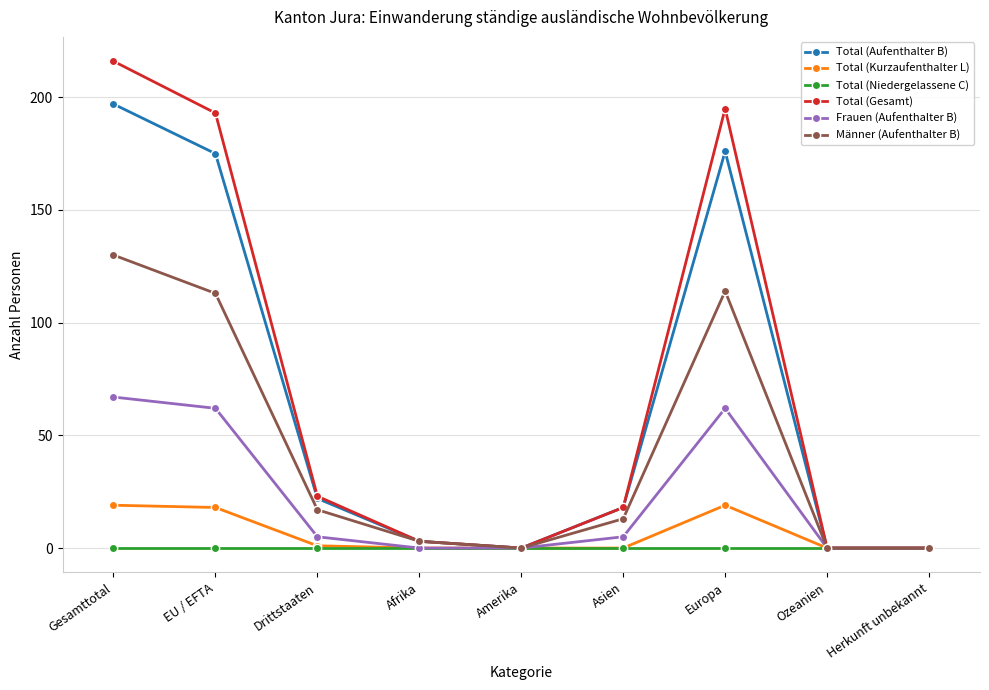

Which series changed the most between EU / EFTA and Amerika?

Total (Gesamt)